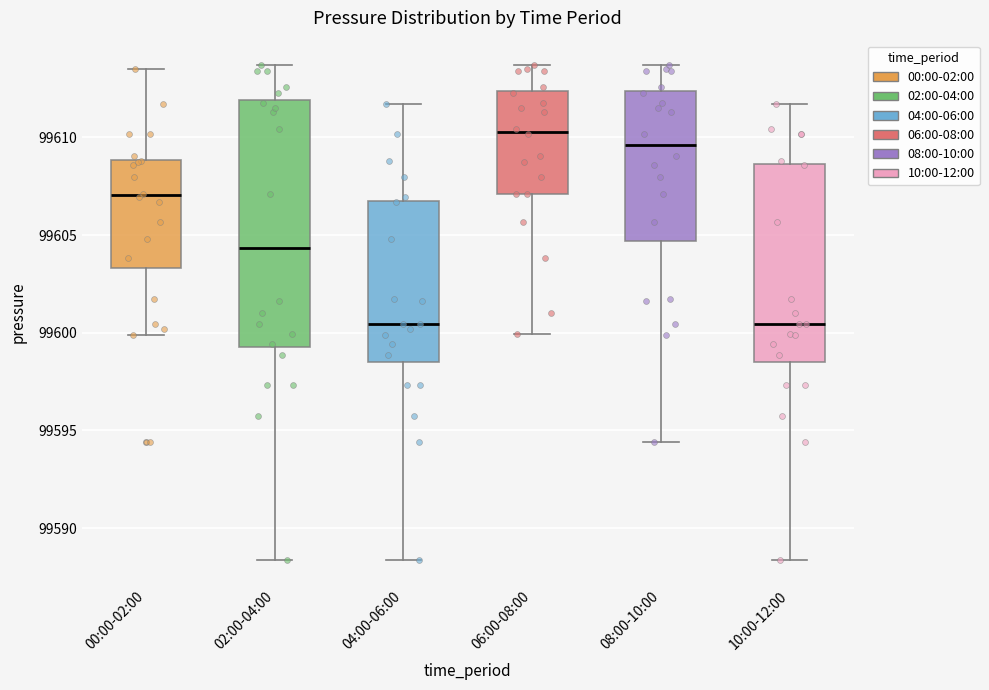

Reading left to right, read every box against the y-axis: the position of its median line, the range the box covers, and the ends of its whiskers. The values are not printed on the chart, so give them approximately, as read against the axis.

00:00-02:00: median 99607.0, box 99603.5 to 99609.0, whiskers 99600.0 to 99613.5
02:00-04:00: median 99604.5, box 99599.5 to 99612.0, whiskers 99588.5 to 99613.5
04:00-06:00: median 99600.5, box 99598.5 to 99607.0, whiskers 99588.5 to 99611.5
06:00-08:00: median 99610.5, box 99607.0 to 99612.5, whiskers 99600.0 to 99613.5
08:00-10:00: median 99609.5, box 99604.5 to 99612.5, whiskers 99594.5 to 99613.5
10:00-12:00: median 99600.5, box 99598.5 to 99608.5, whiskers 99588.5 to 99611.5